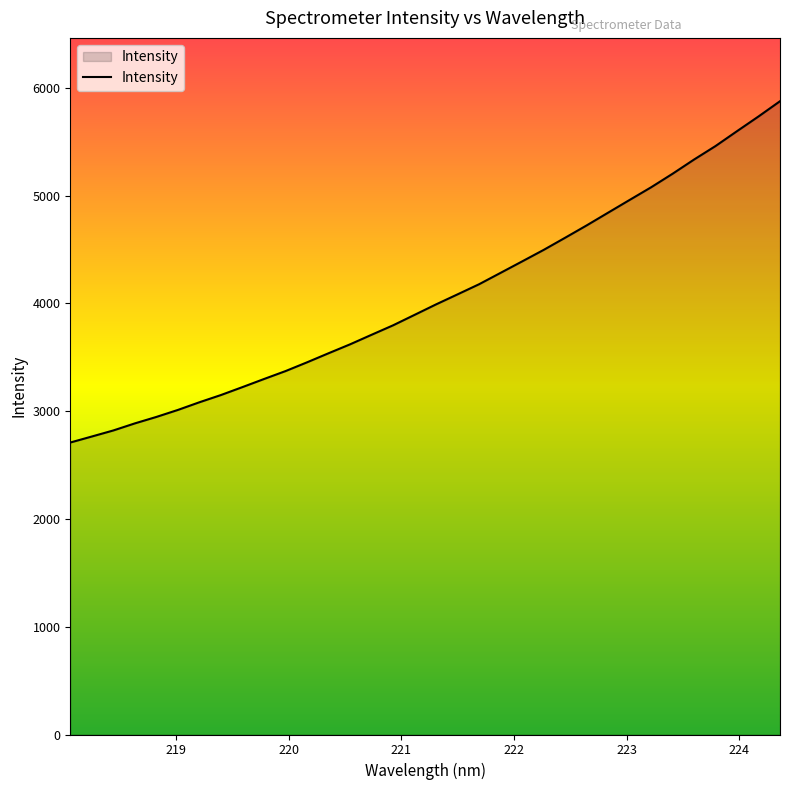

What is the greatest value displayed?

5877.3